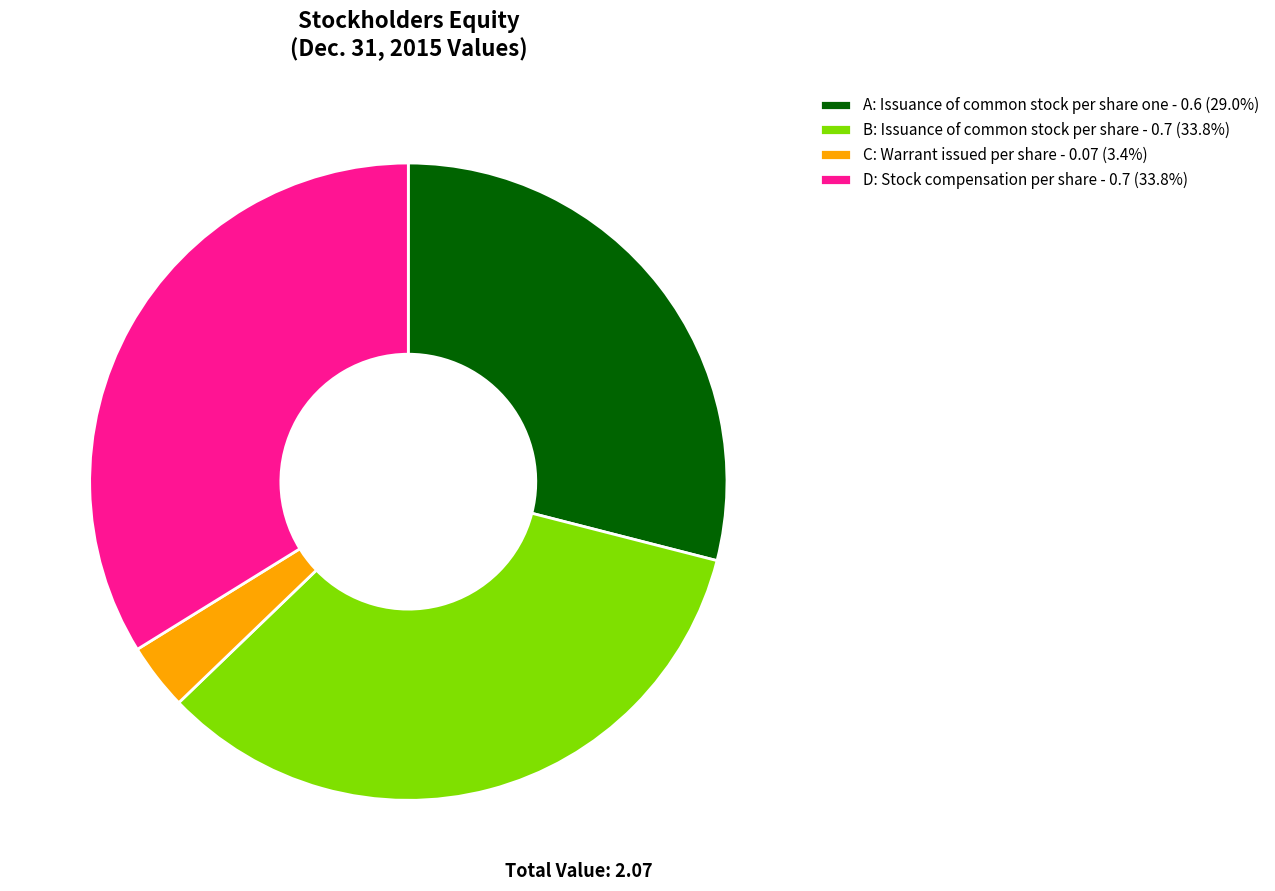

Is there a majority slice in this chart?

No